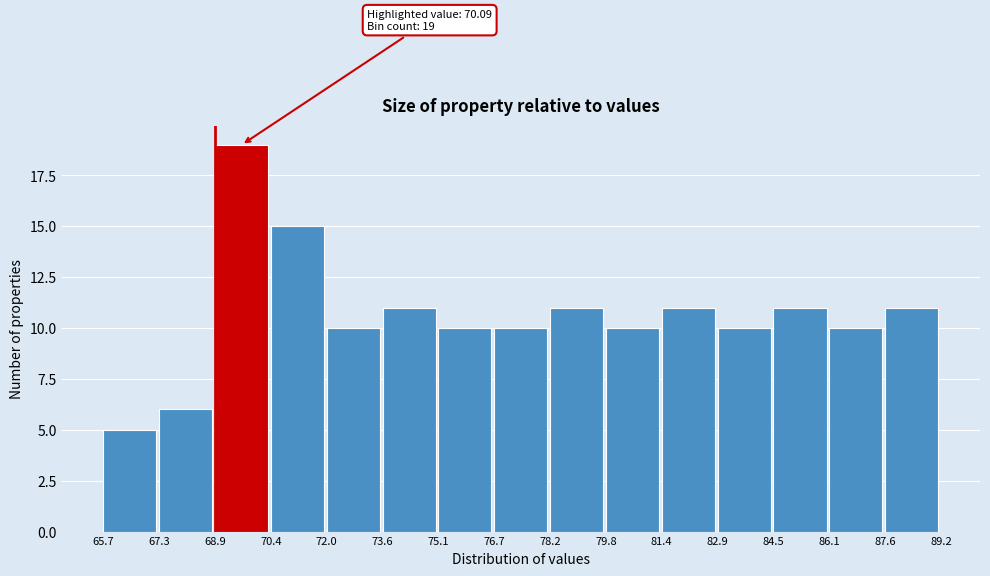

Over which range of the x-axis is the bar tallest?

68.9 to 70.4